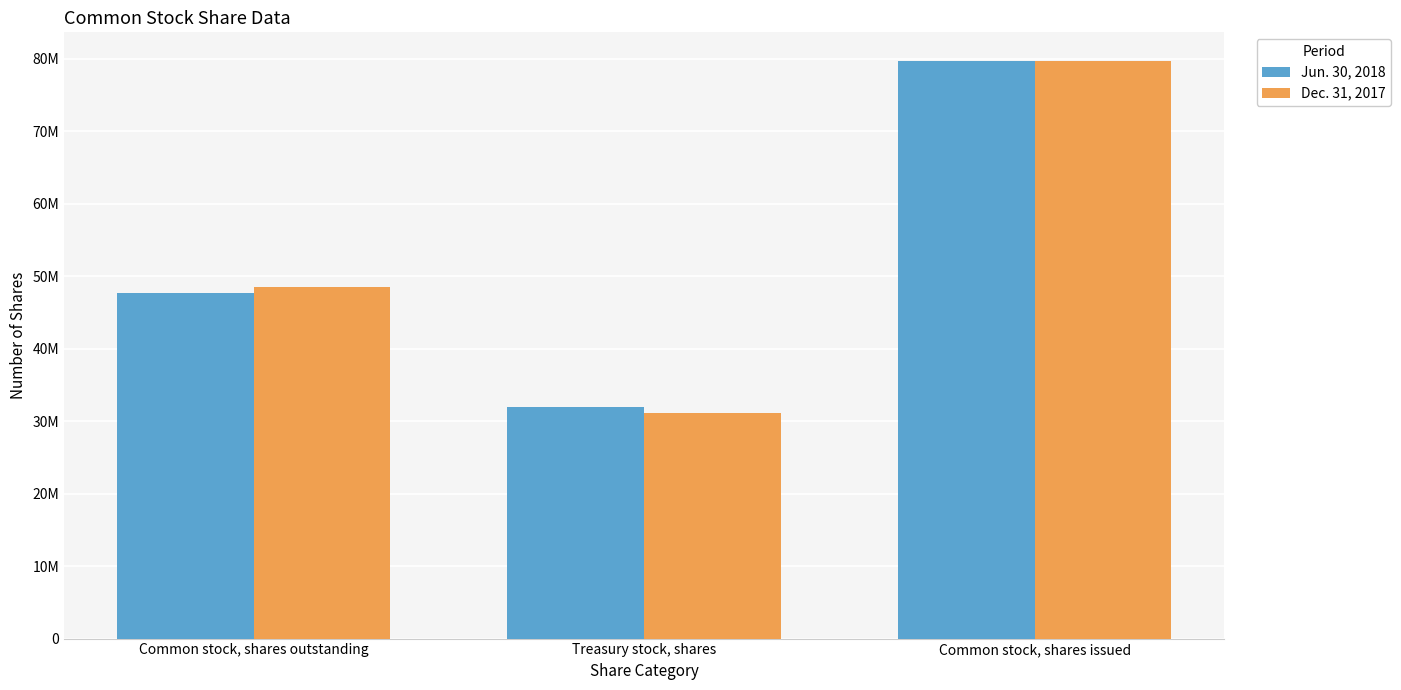

Reading left to right, extract all data points from this chart.

Jun. 30, 2018: 47733000	31919000	79652000
Dec. 31, 2017: 48485000	31167000	79652000